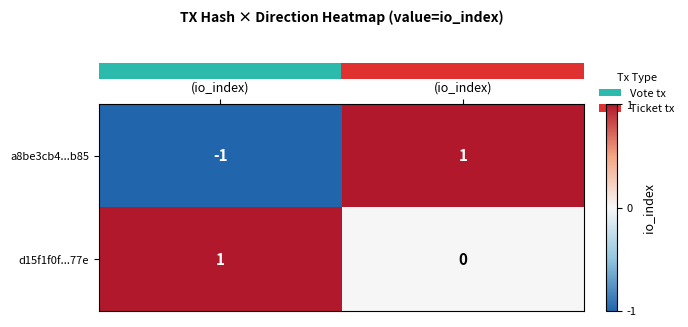

Which series has the largest total across all categories?

d15f1f0f...77e